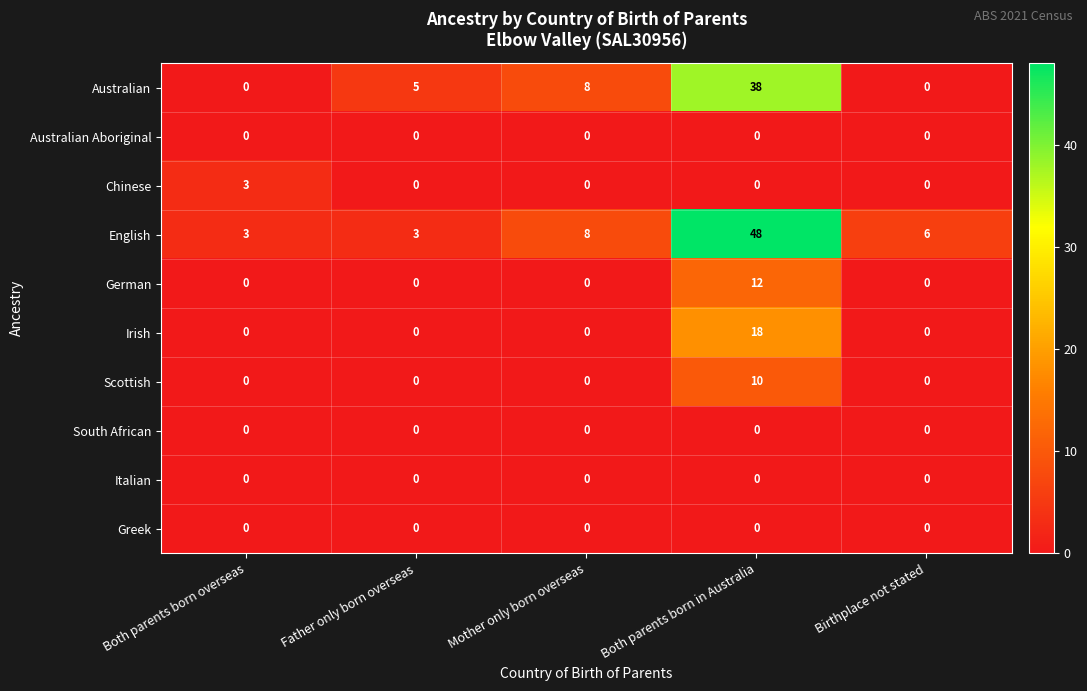

How many distinct data groups are displayed?

10